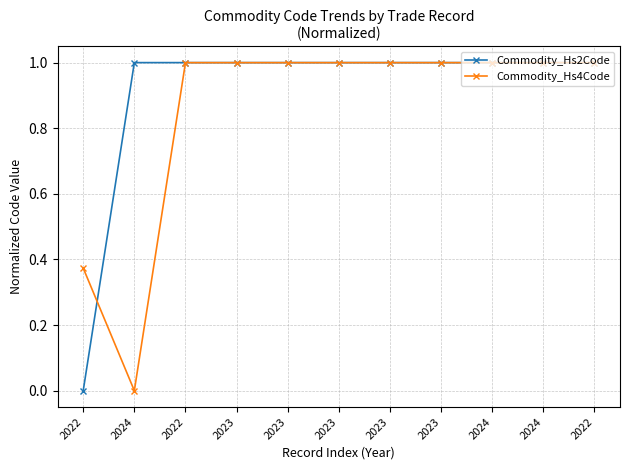

Where do Commodity_Hs4Code and Commodity_Hs2Code first cross each other?

2022 and 2024